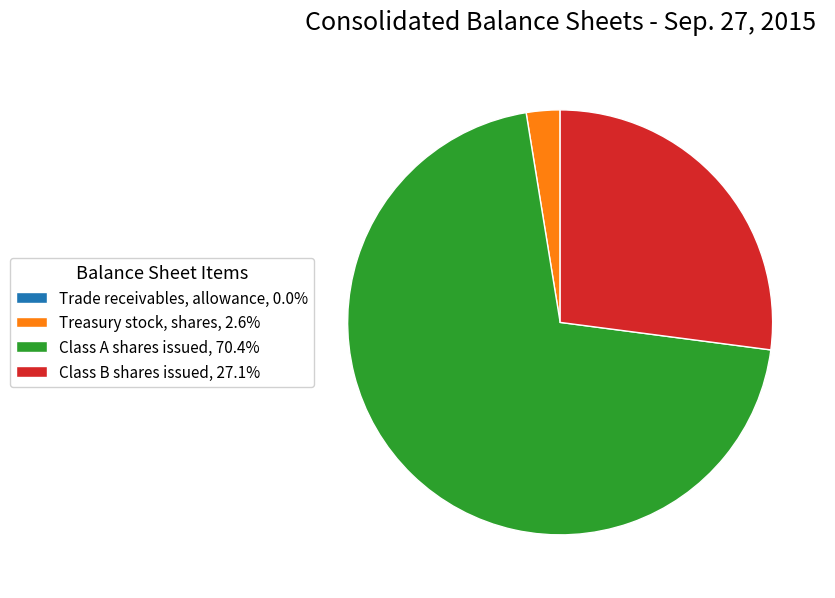

Is there a majority slice in this chart?

Yes